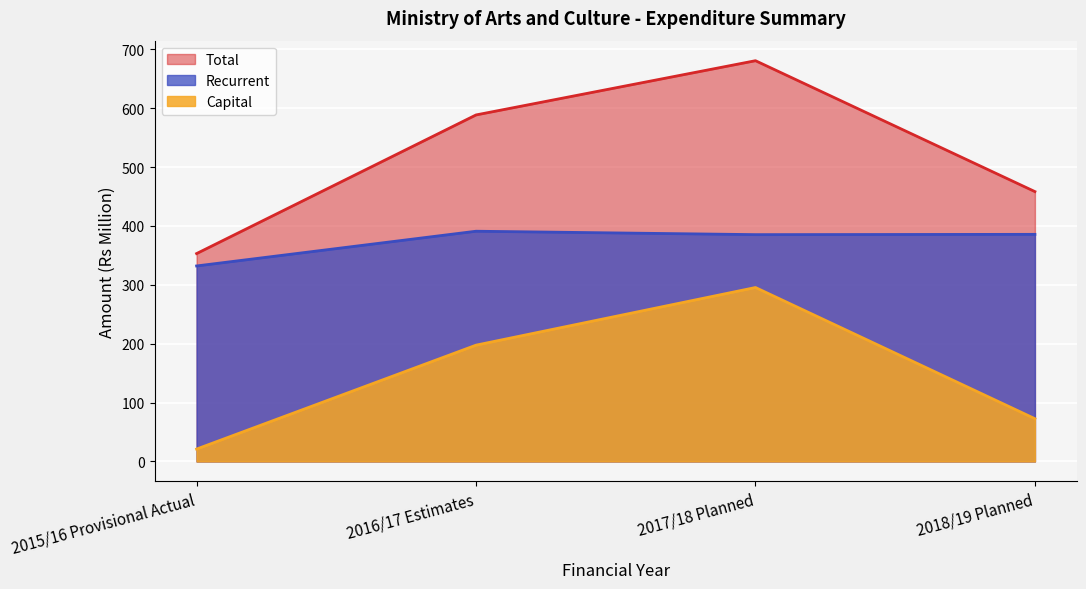

Where is Total nearest to the value 516?

2018/19 Planned